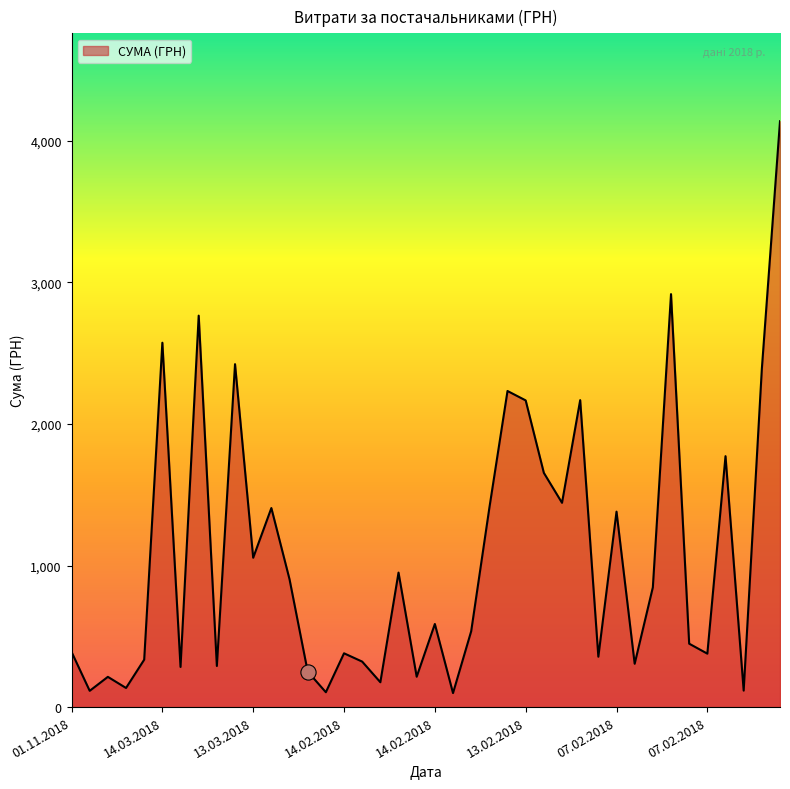

What is the minimum value shown in the chart?

99.0